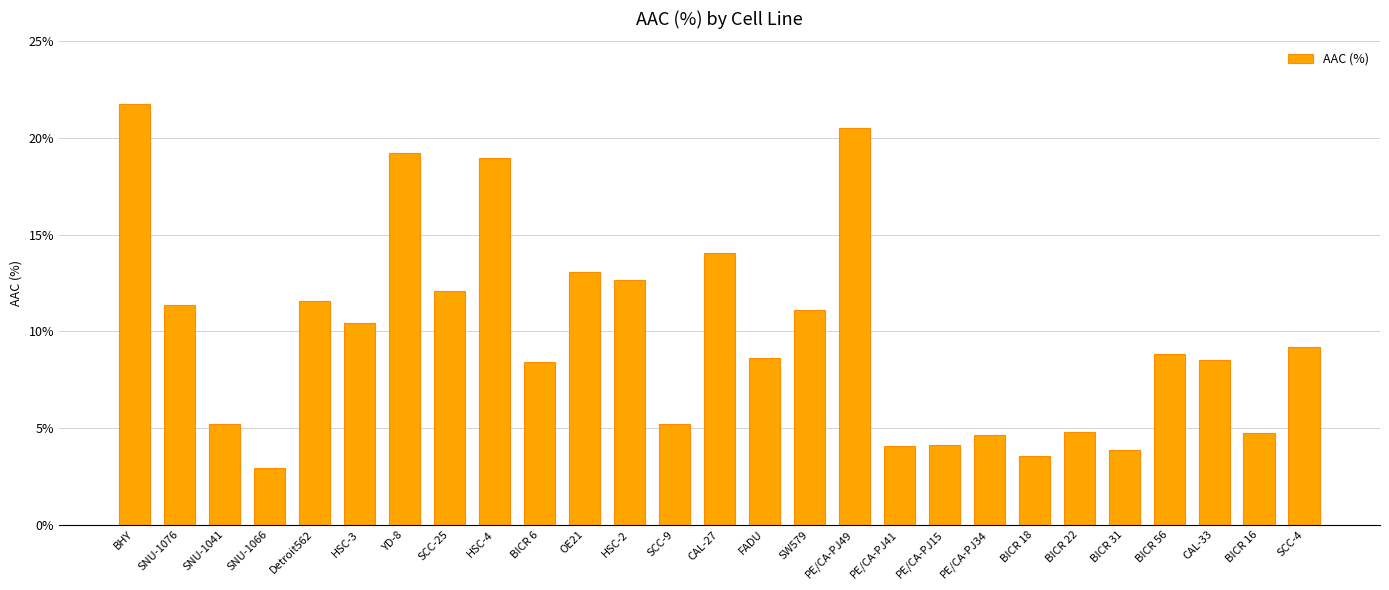

Which category has the highest value across all series?

BHY